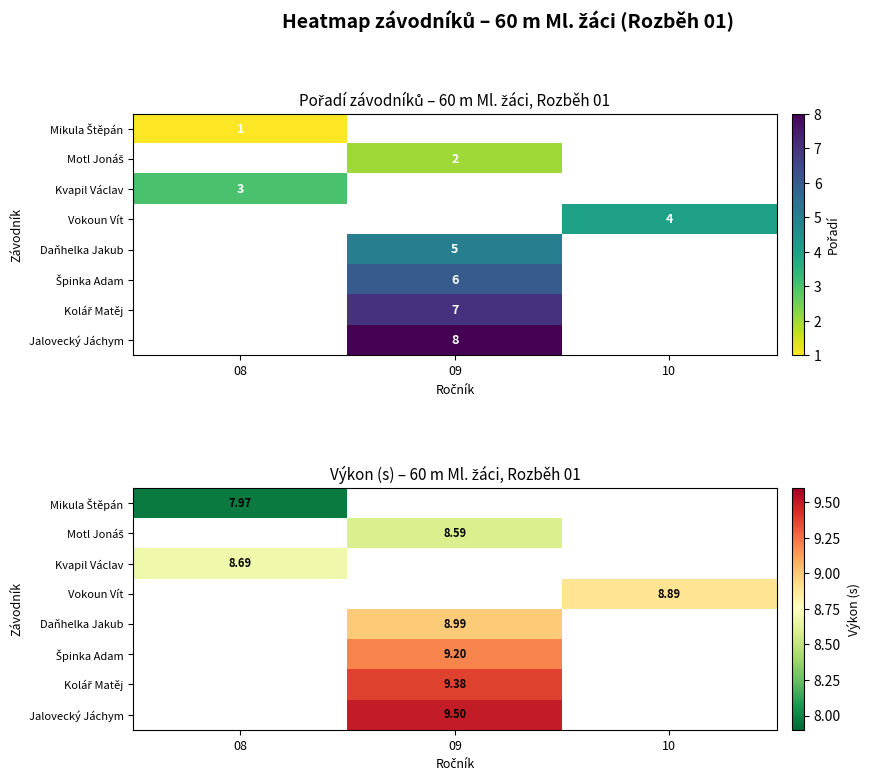

At how many categories does at least one series exceed 8?

3